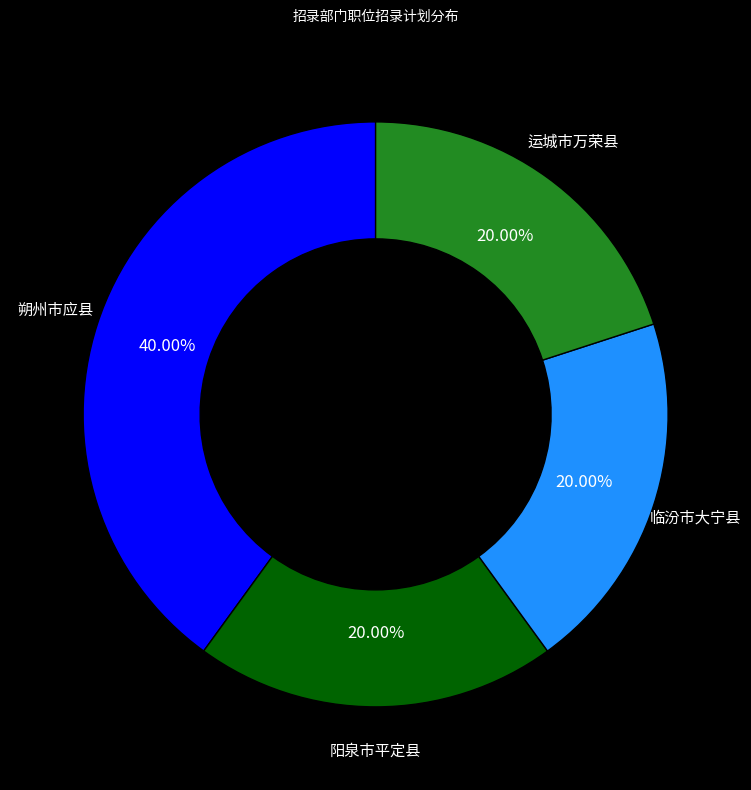

Does 运城市万荣县 represent more than half of the total?

No